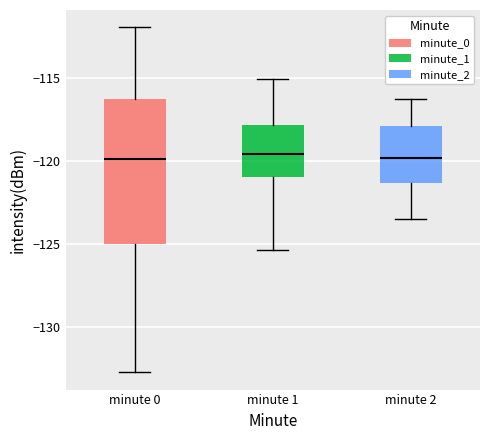

Where is the lower edge of the box for minute 2 on the y-axis? The values are not printed on the chart, so give them approximately, as read against the axis.

-121.5